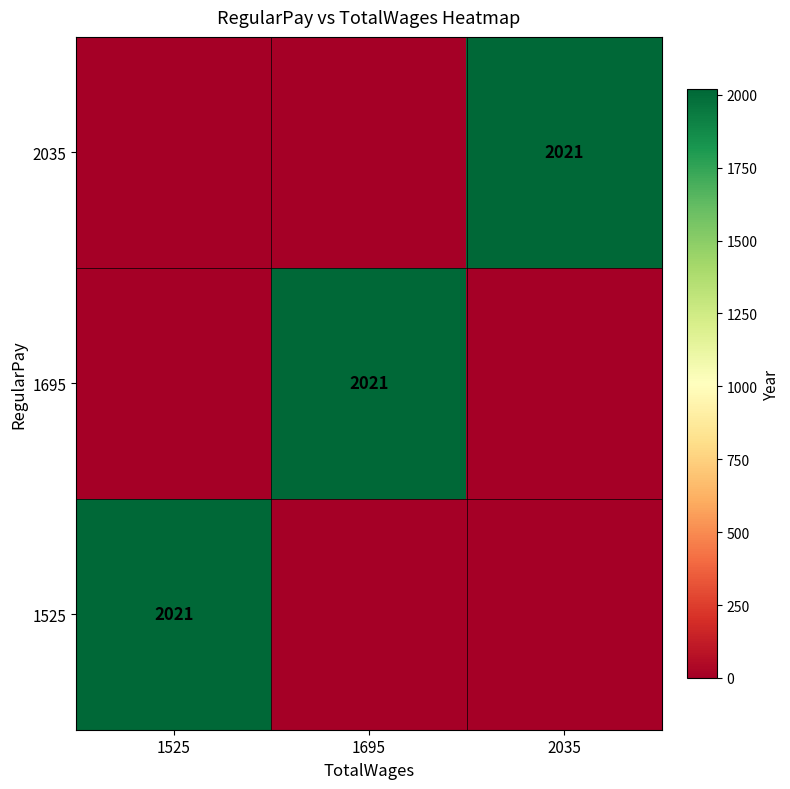

The value of 1525 at 1525 is 814. True or false?

False